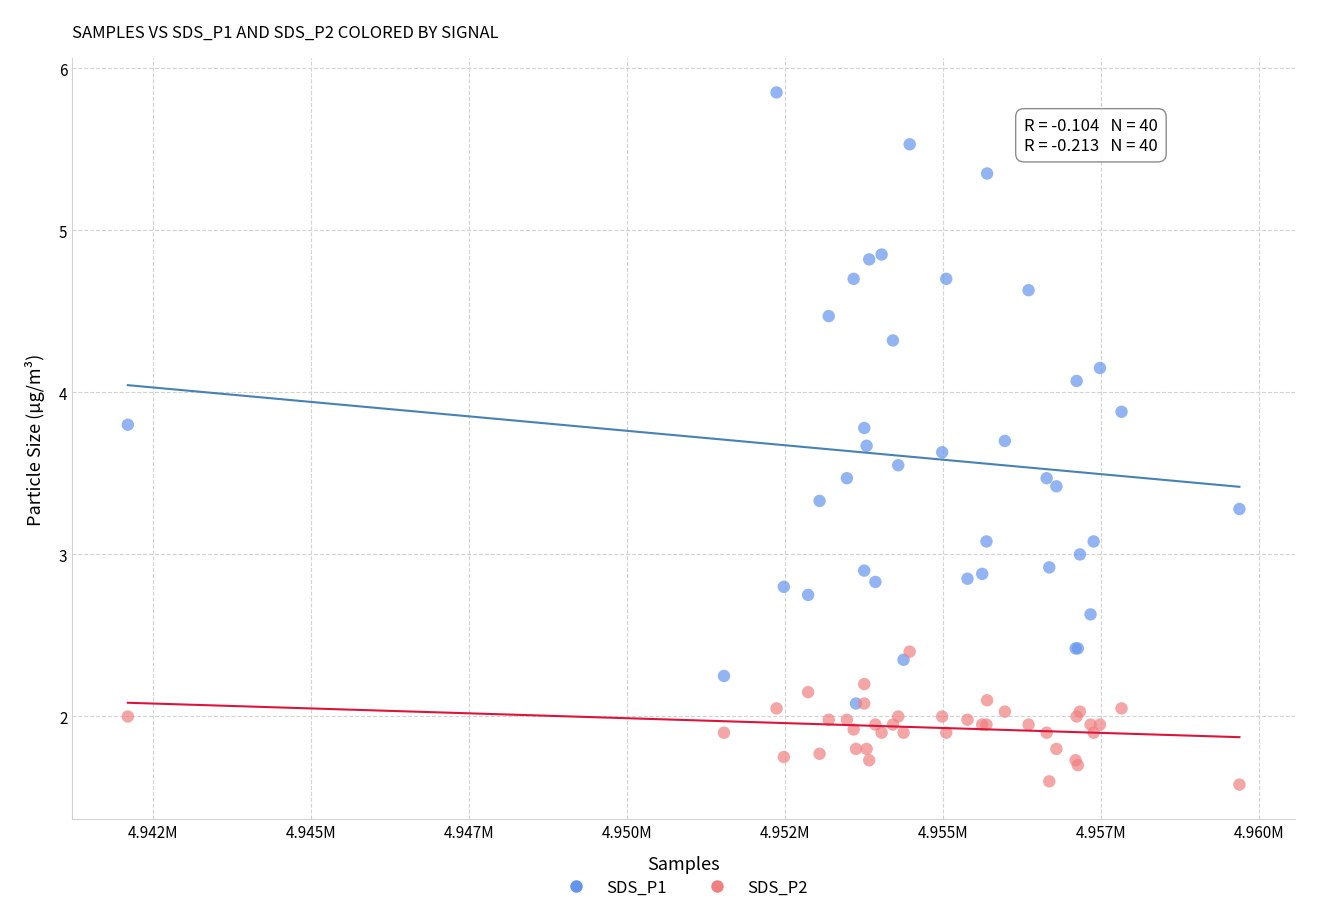

What are all the series names shown in the legend?

SDS_P1, SDS_P2